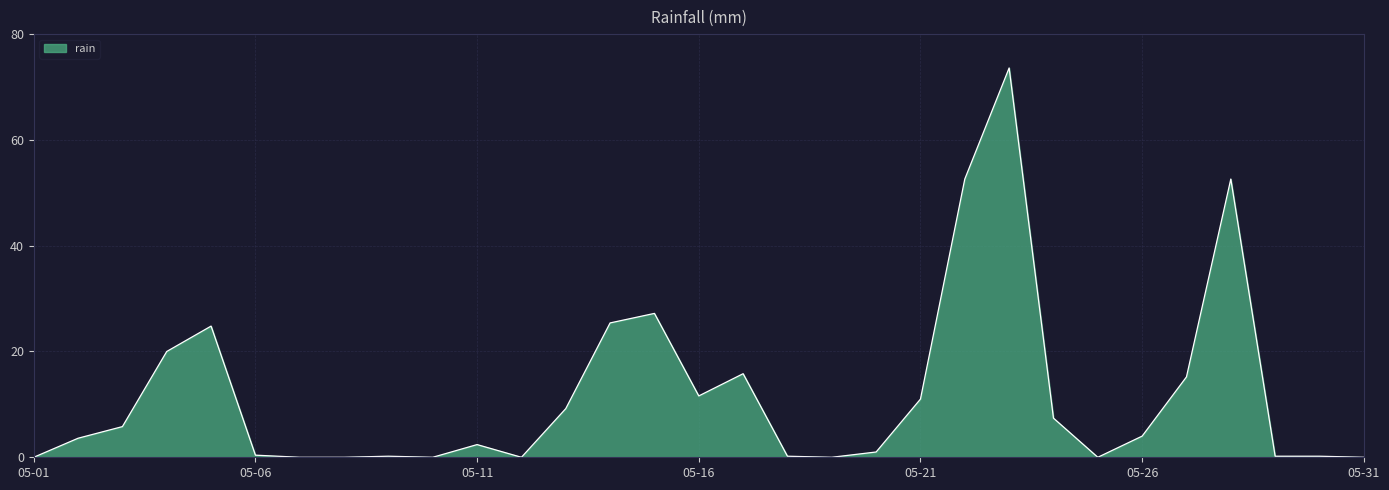

What is the difference between the maximum and minimum values?

73.6